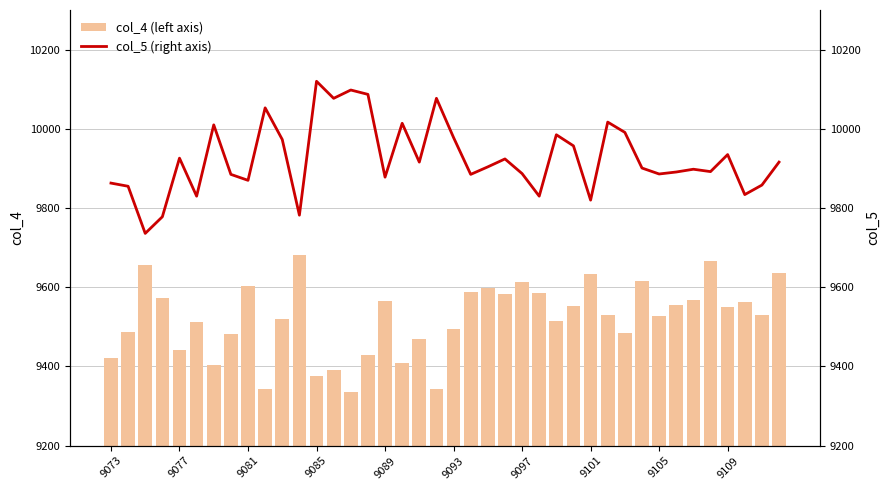

What is the difference between the maximum and minimum values in the col_4 (left axis) series?

345